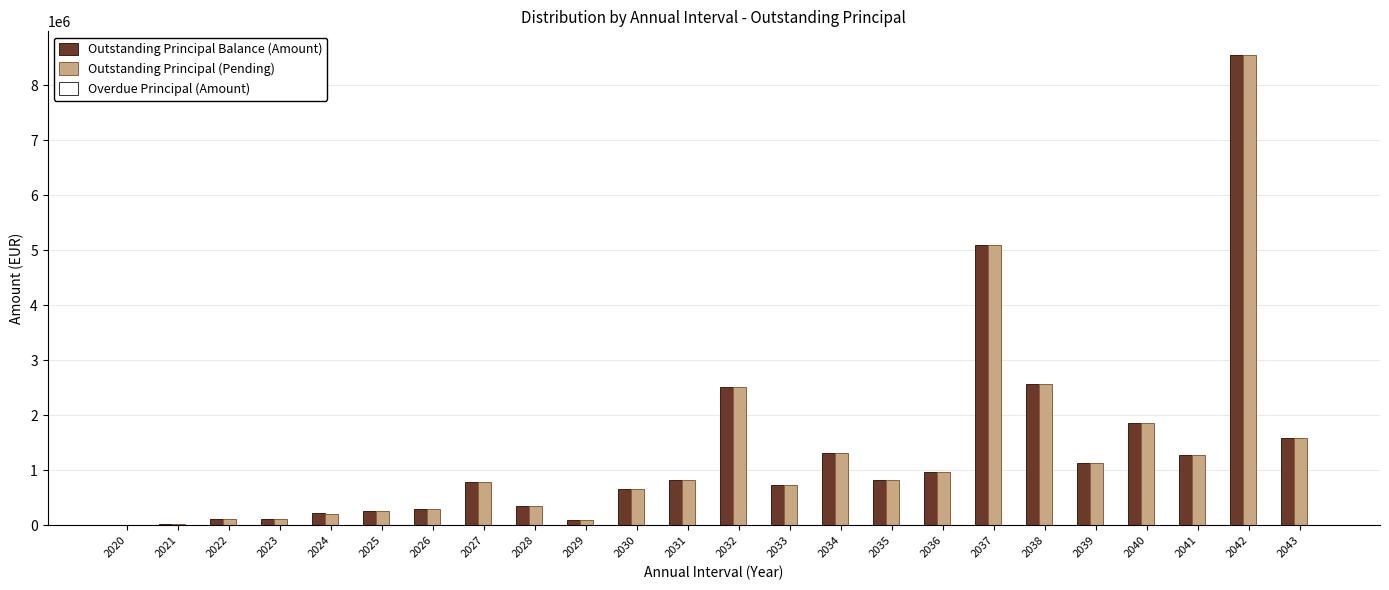

At which category is the sum across all series the highest?

2042